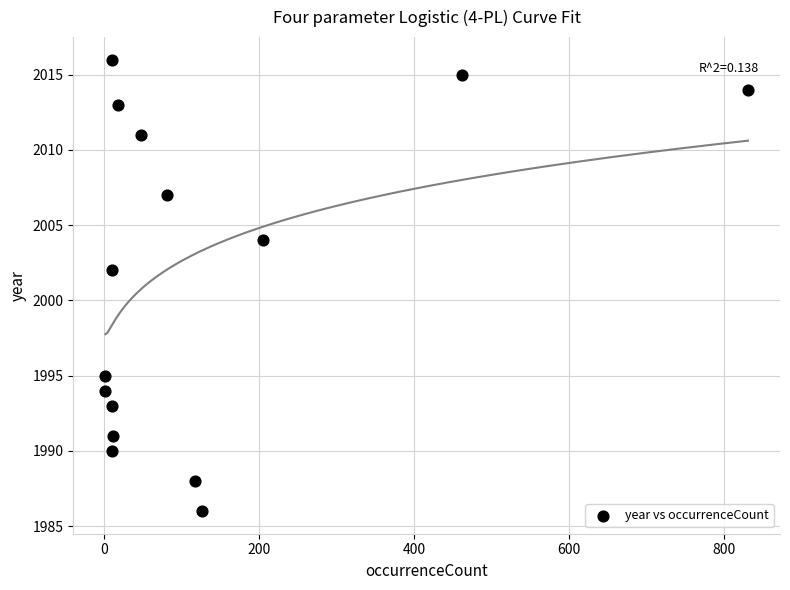

What Y value in the scatter plot is closest to 2001?

2002